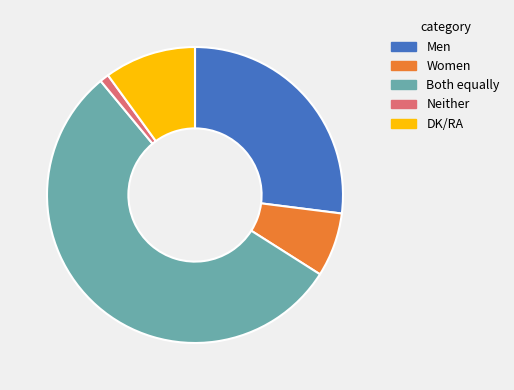

What is the ratio of the value at Women to the value at Neither?

7.0